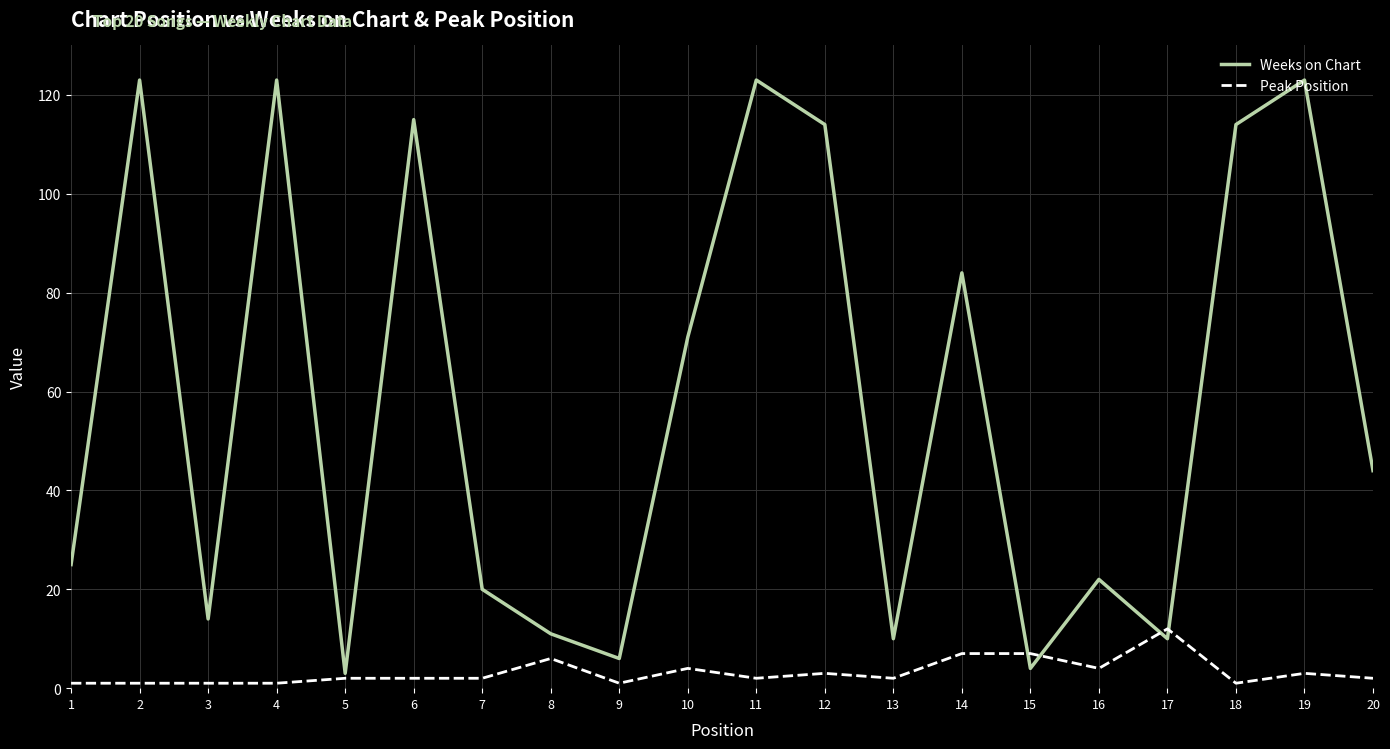

Which series has the largest total across all categories?

Weeks on Chart